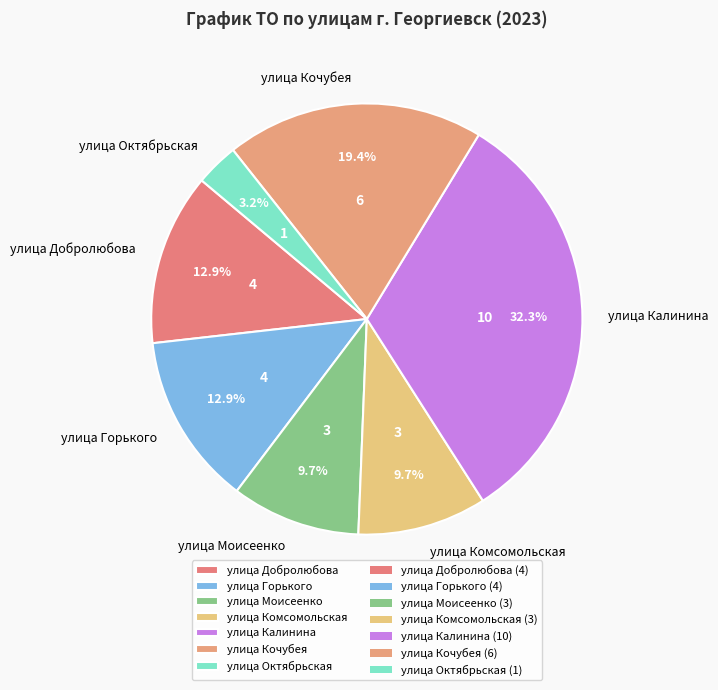

Which has a higher value, улица Кочубея or улица Горького?

улица Кочубея